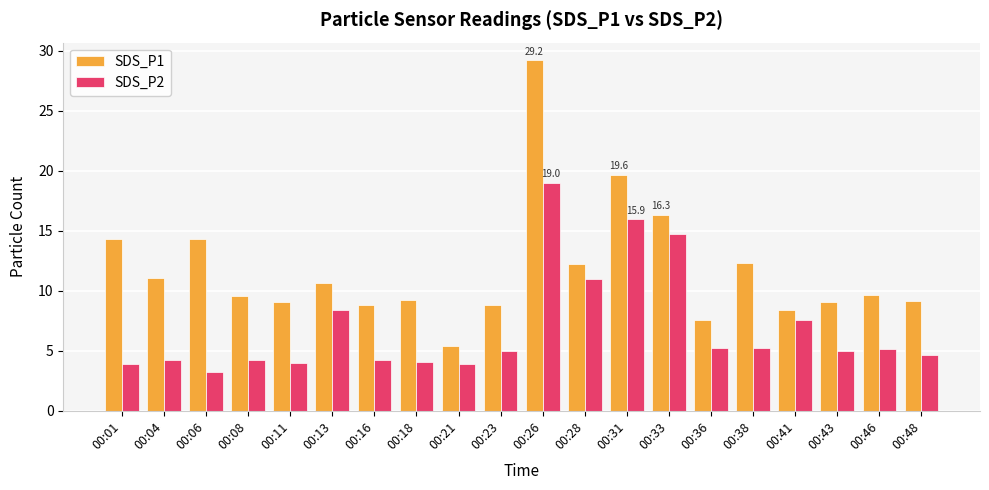

Which label corresponds to the largest value in the chart?

00:26